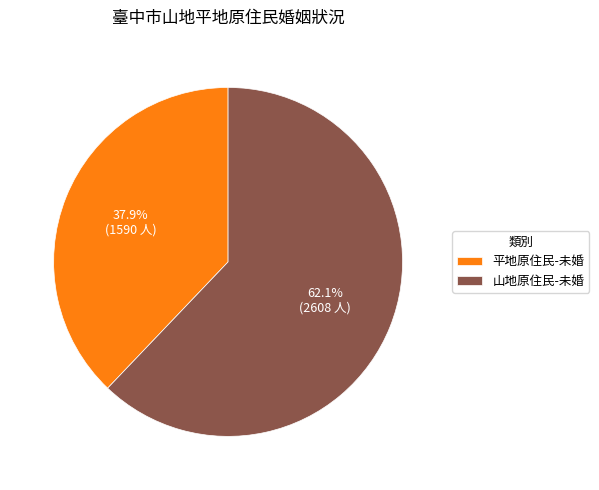

How many segments does this pie chart have?

2